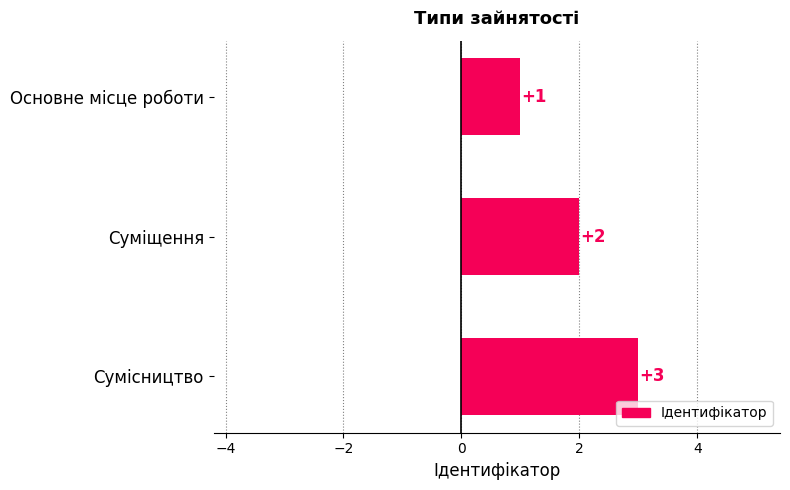

Rank the categories by value from highest to lowest.

Сумісництво, Суміщення, Основне місце роботи